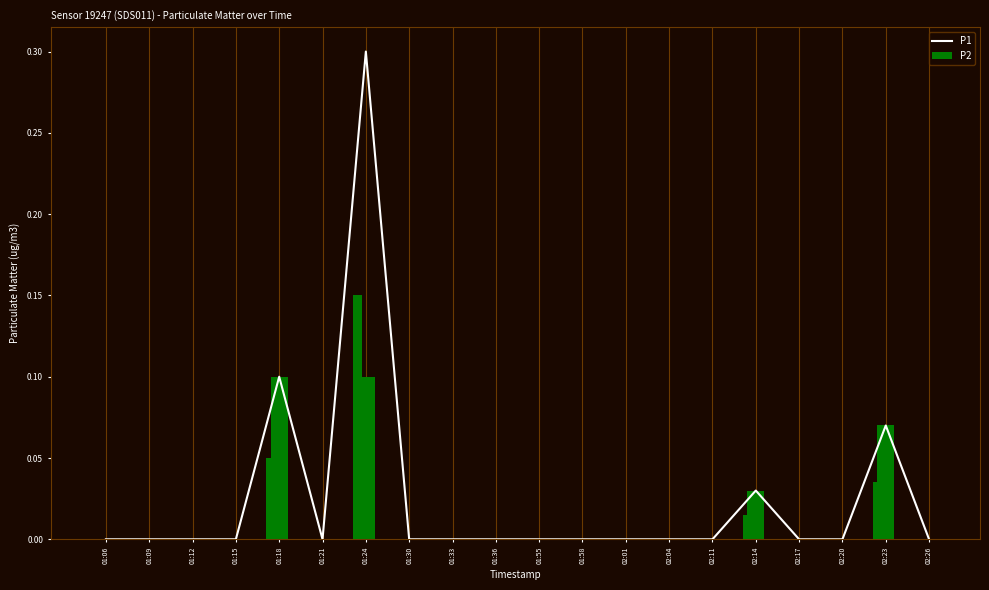

What is the difference between the maximum and minimum values in the P1 series?

0.3